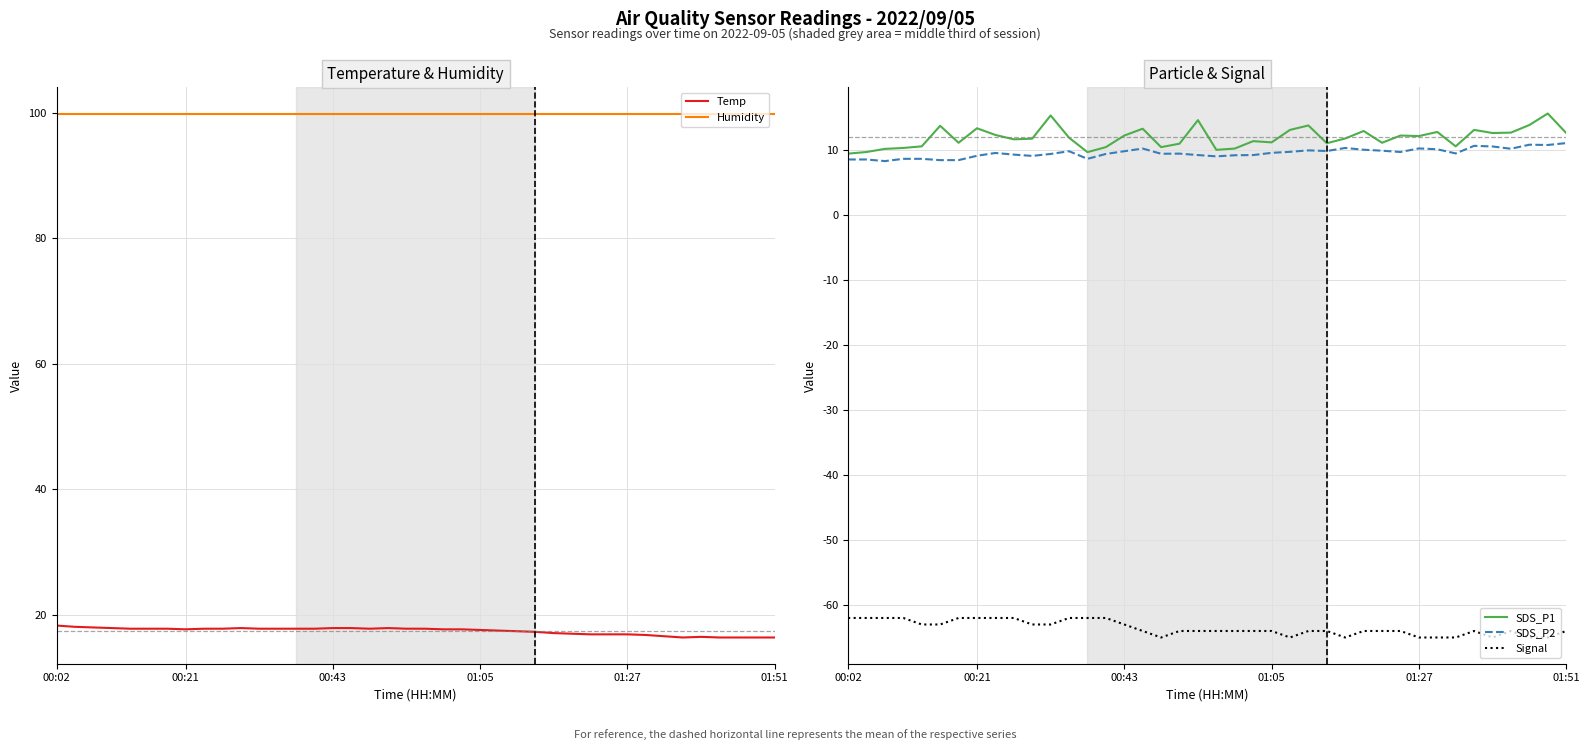

True or false: Signal and SDS_P2 intersect in this chart.

False